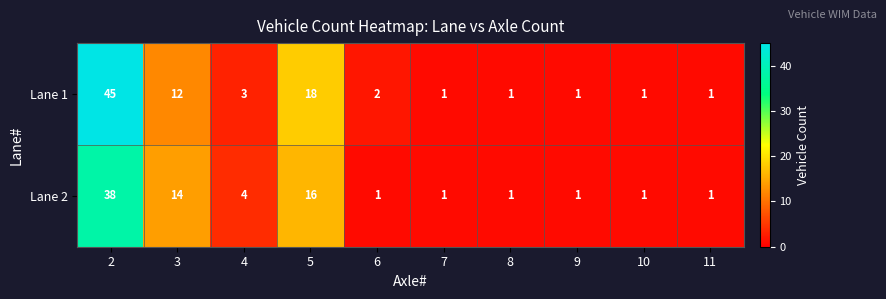

What is the minimum value shown in the chart?

1